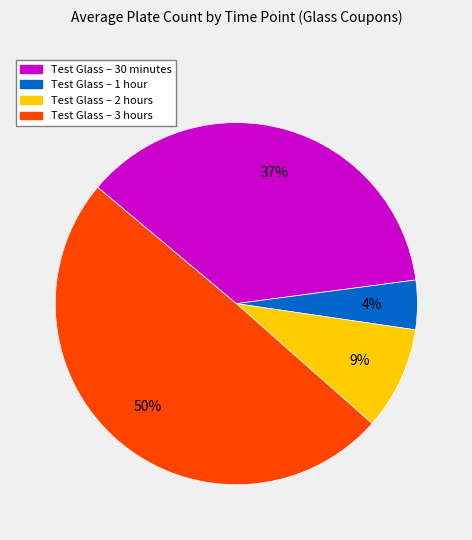

To the nearest percent, what is the average slice percentage?

25%